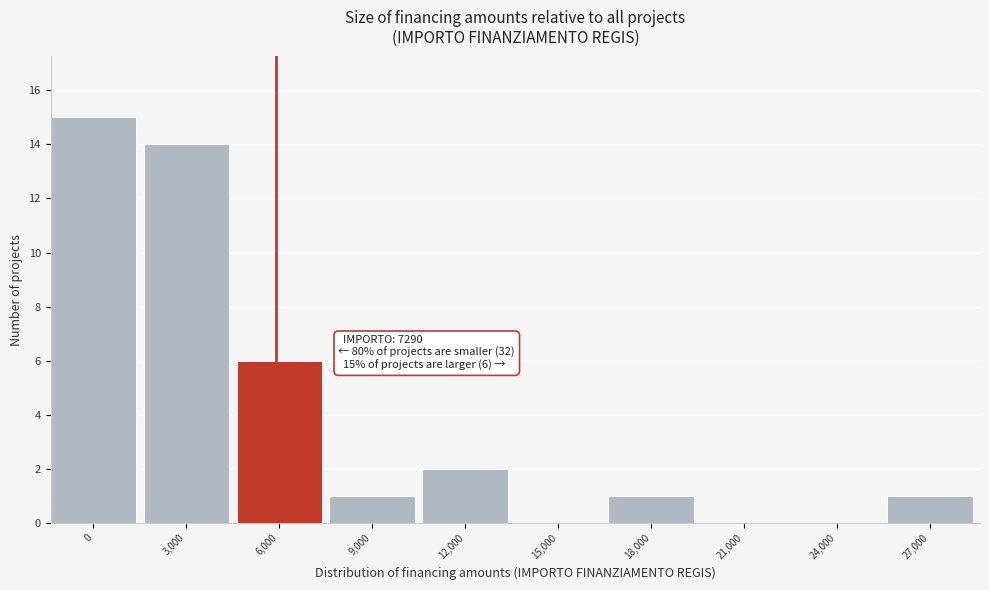

Reading right to left, what are all the values shown in this chart?

27,000=1	24,000=0	21,000=0	18,000=1	15,000=0	12,000=2	9,000=1	6,000=6	3,000=14	0=15